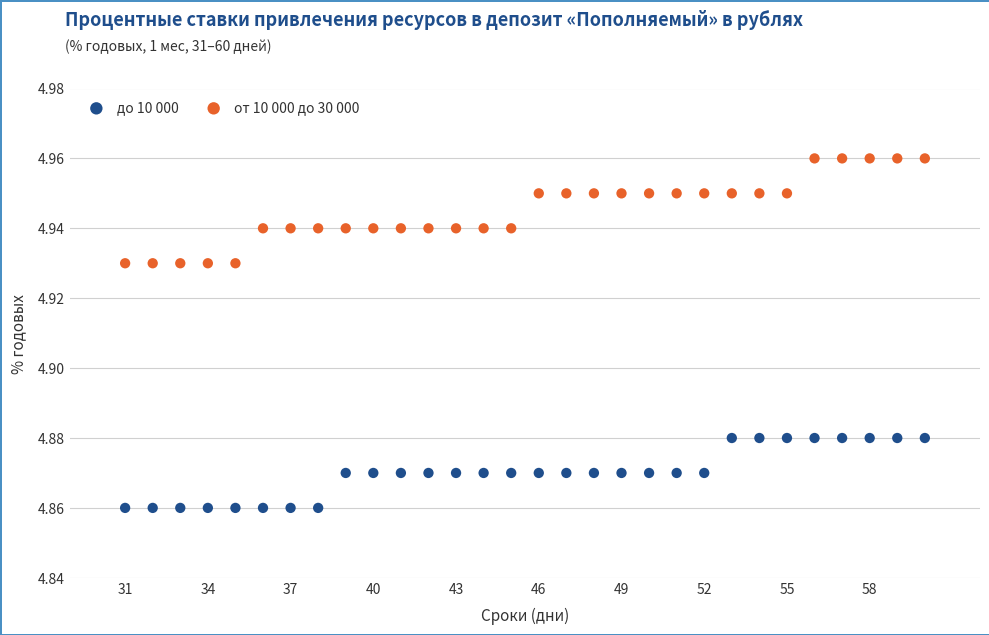

Which series contains the highest Y value?

от 10 000 до 30 000